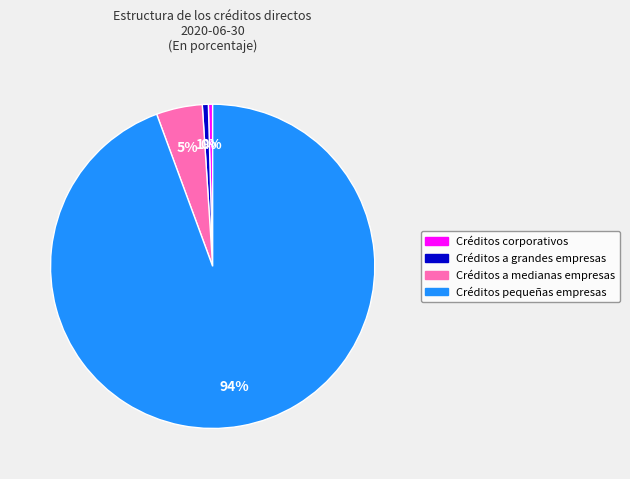

How many segments does this pie chart have?

4